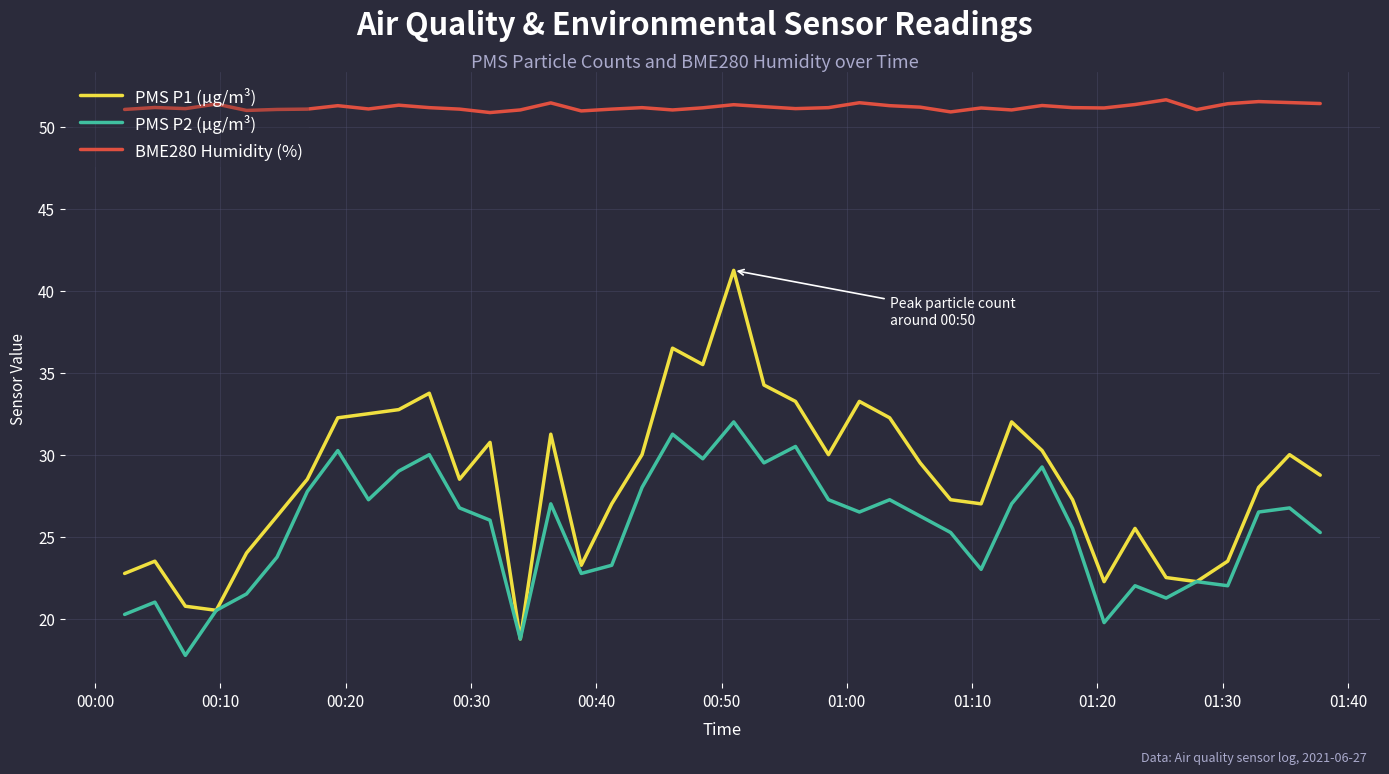

What is the maximum value shown in the chart?

51.7